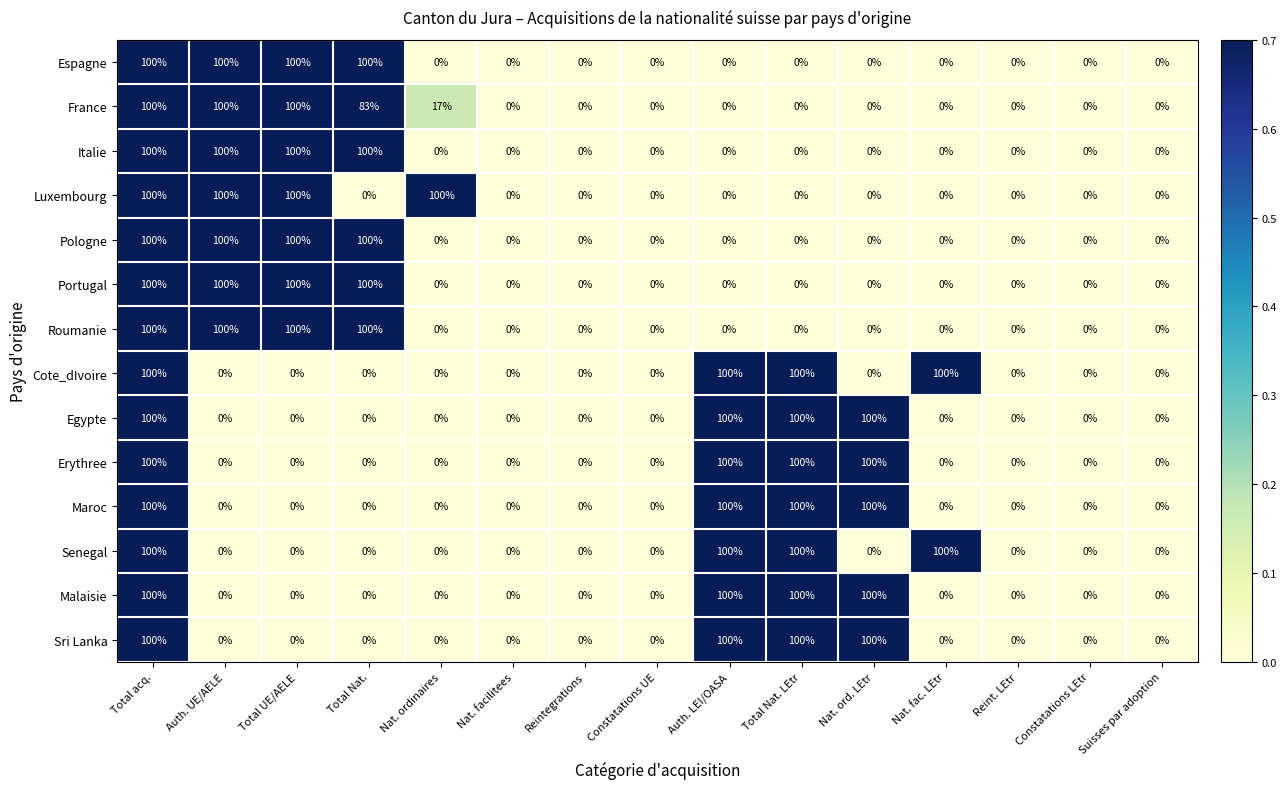

How many Portugal values are between 0 and 100?

15